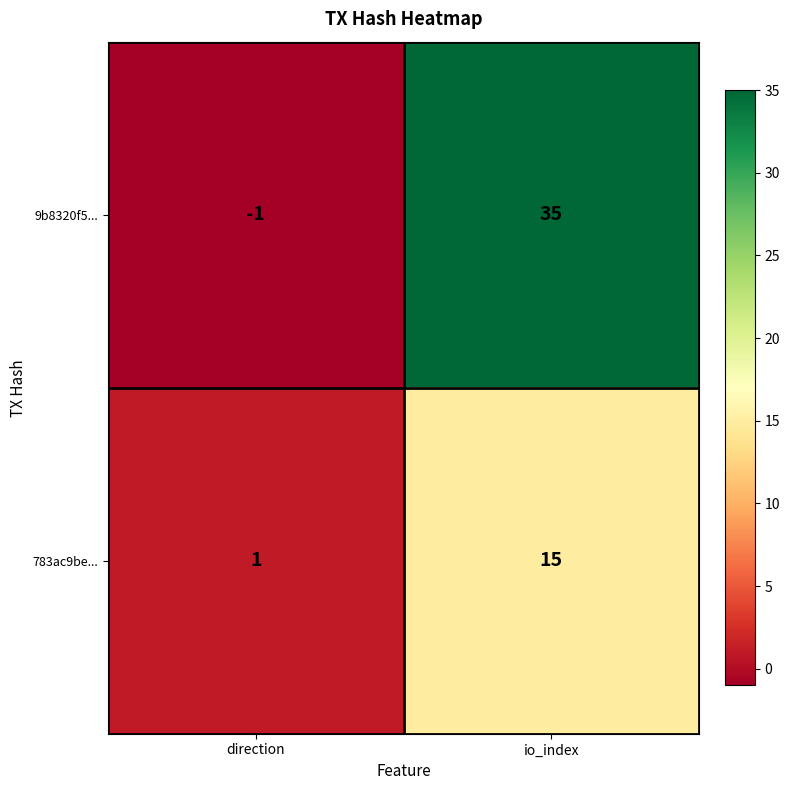

Which category has the lowest value in the 783ac9be... series?

direction